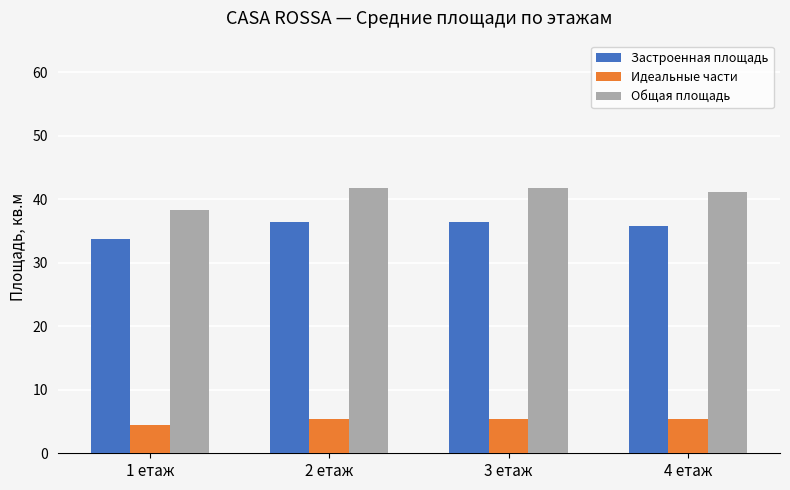

At which label does Застроенная площадь first exceed 36?

2 етаж